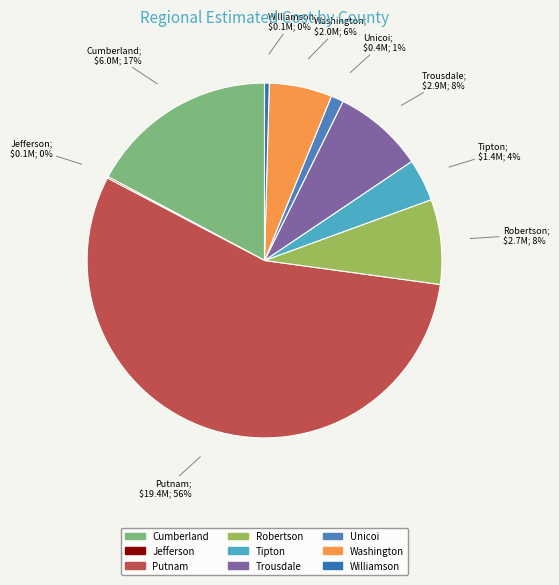

To the nearest percent, what percentage of the pie is Robertson?

8%